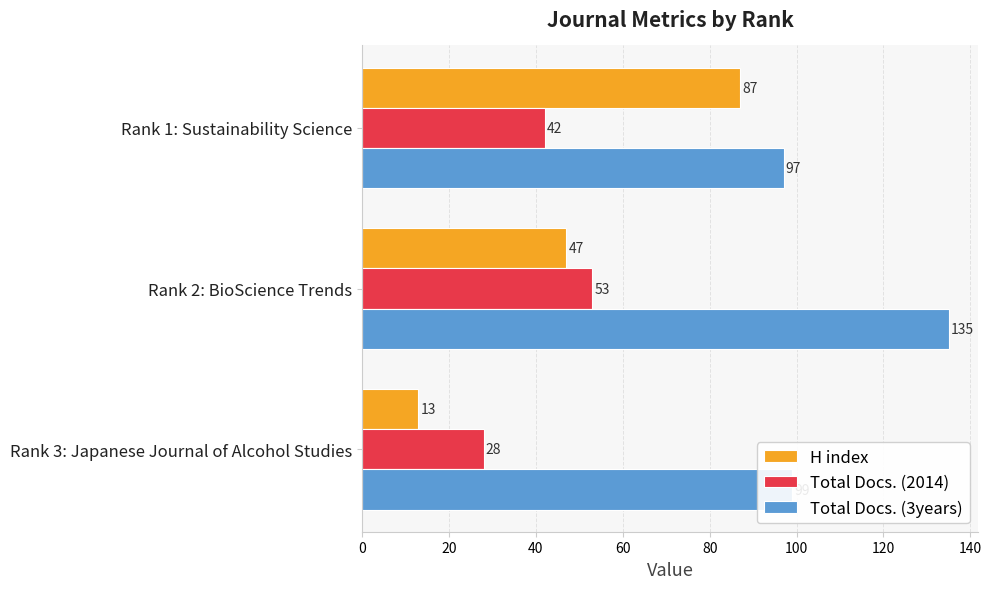

What is the total value across all series at Rank 3: Japanese Journal of Alcohol Studies?

140